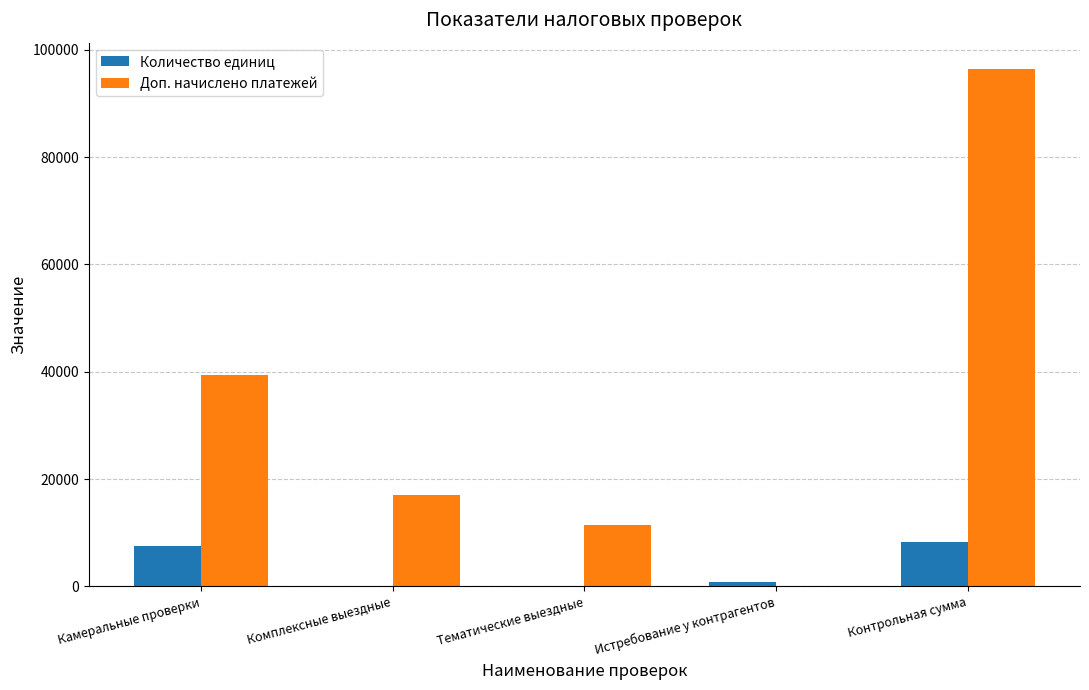

How many groups of bars are there?

5